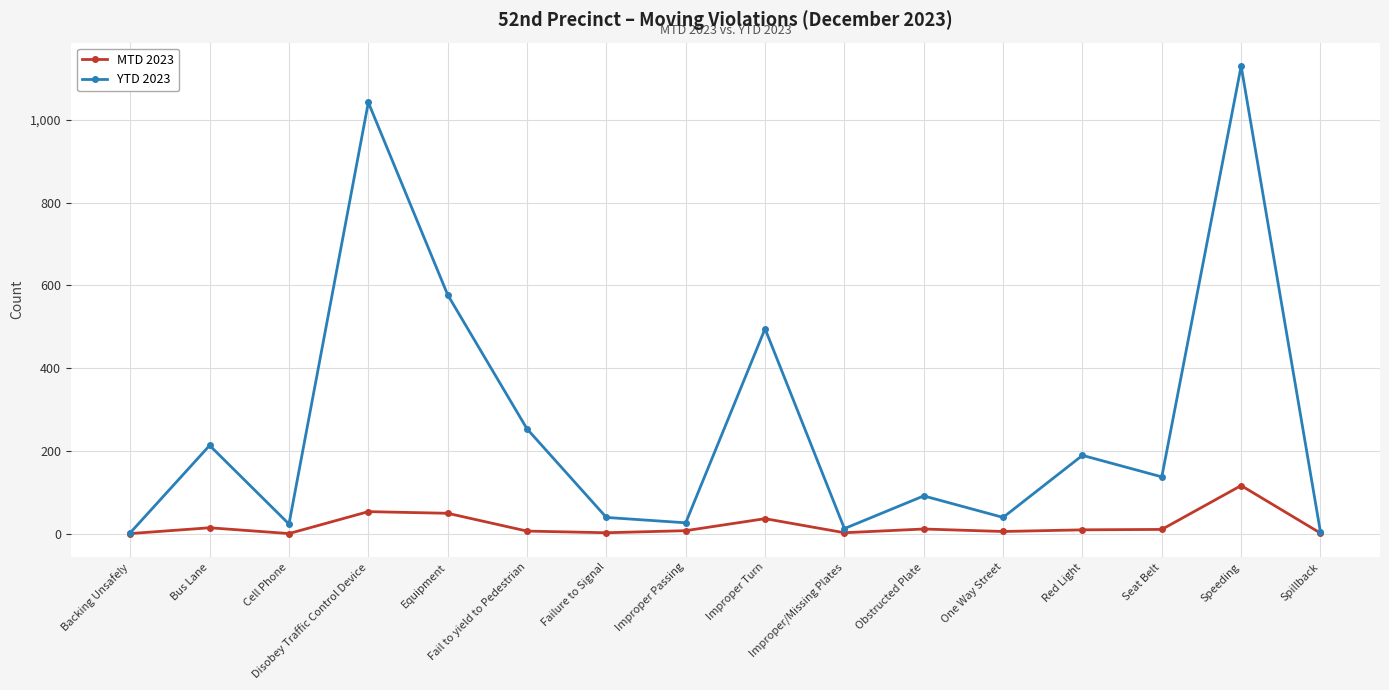

Which series has the largest total across all categories?

YTD 2023